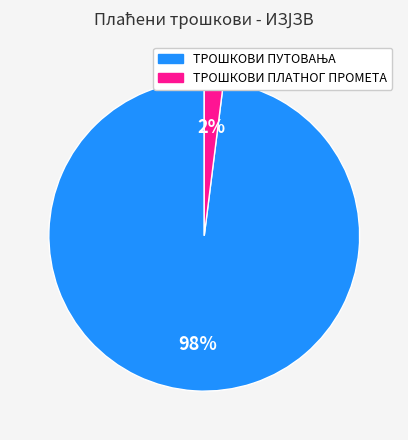

What is the smallest slice in the pie chart?

ТРОШКОВИ ПЛАТНОГ ПРОМЕТА